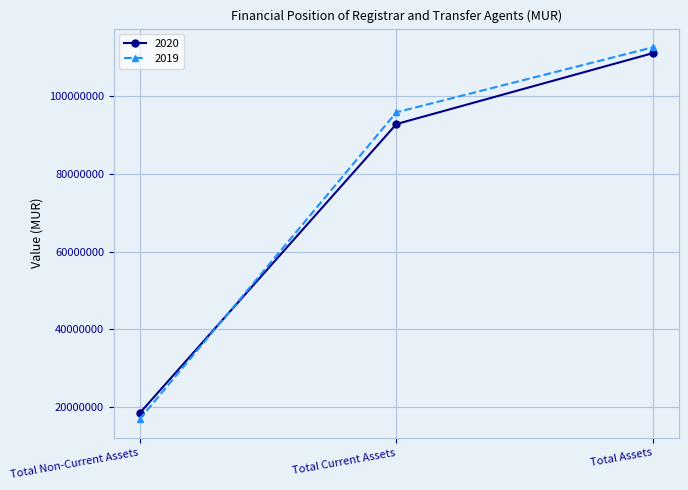

True or false: 2020 has a value of 111139036 at Total Assets.

True